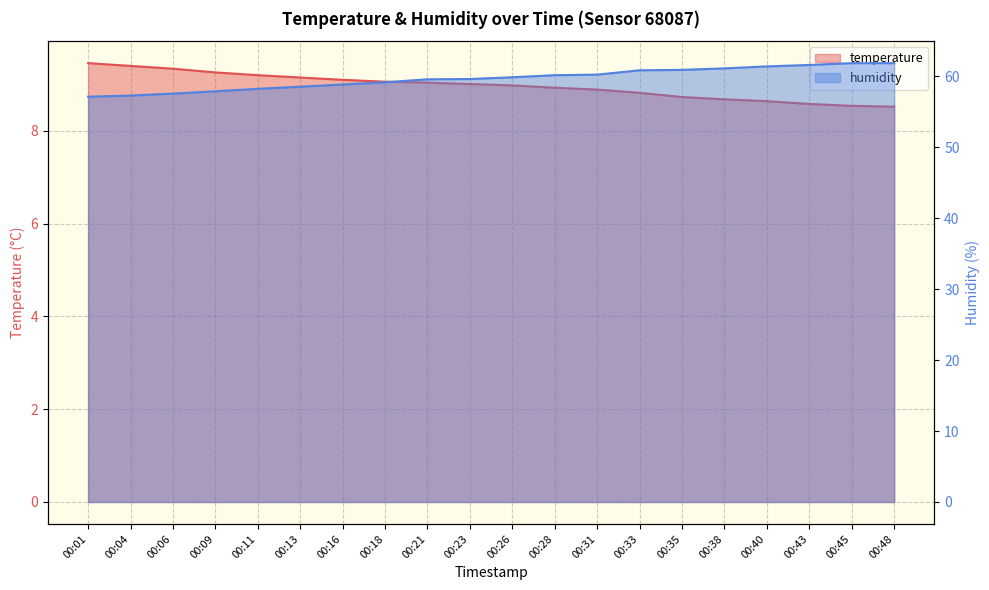

Reading right to left, extract all data points from this chart.

temperature: 00:48=8.5	00:45=8.5	00:43=8.6	00:40=8.6	00:38=8.7	00:35=8.7	00:33=8.8	00:31=8.9	00:28=8.9	00:26=9.0	00:23=9.0	00:21=9.0	00:18=9.1	00:16=9.1	00:13=9.2	00:11=9.2	00:09=9.3	00:06=9.3	00:04=9.4	00:01=9.5
humidity: 00:48=61.8	00:45=61.8	00:43=61.6	00:40=61.4	00:38=61.1	00:35=60.9	00:33=60.8	00:31=60.2	00:28=60.1	00:26=59.8	00:23=59.6	00:21=59.5	00:18=59.1	00:16=58.8	00:13=58.5	00:11=58.2	00:09=57.9	00:06=57.5	00:04=57.2	00:01=57.1